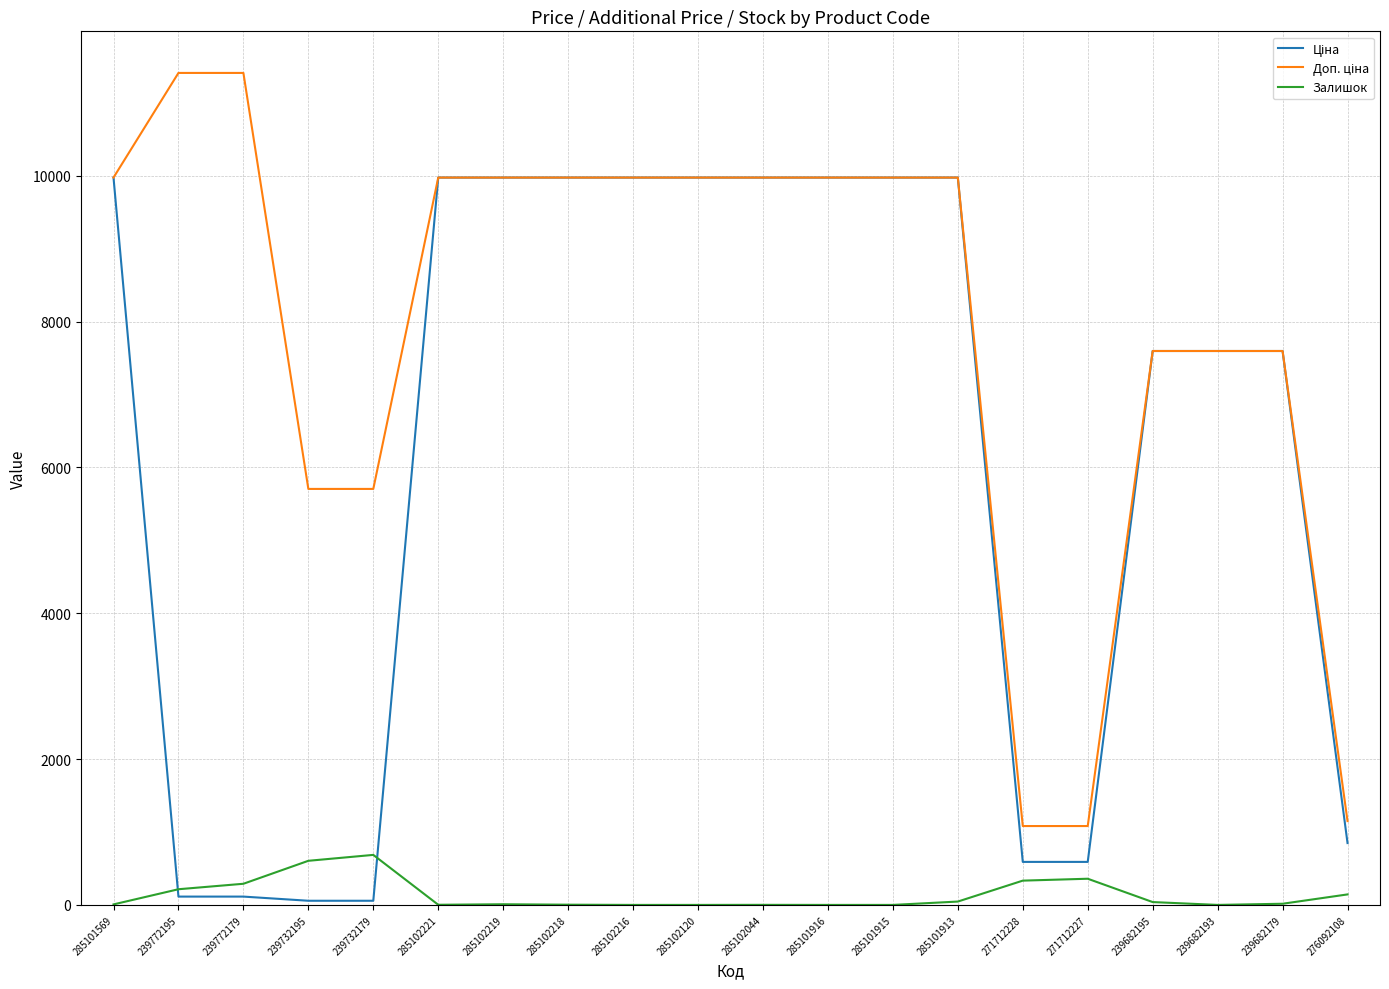

What is the total value across all series at 271712227?

2030.6